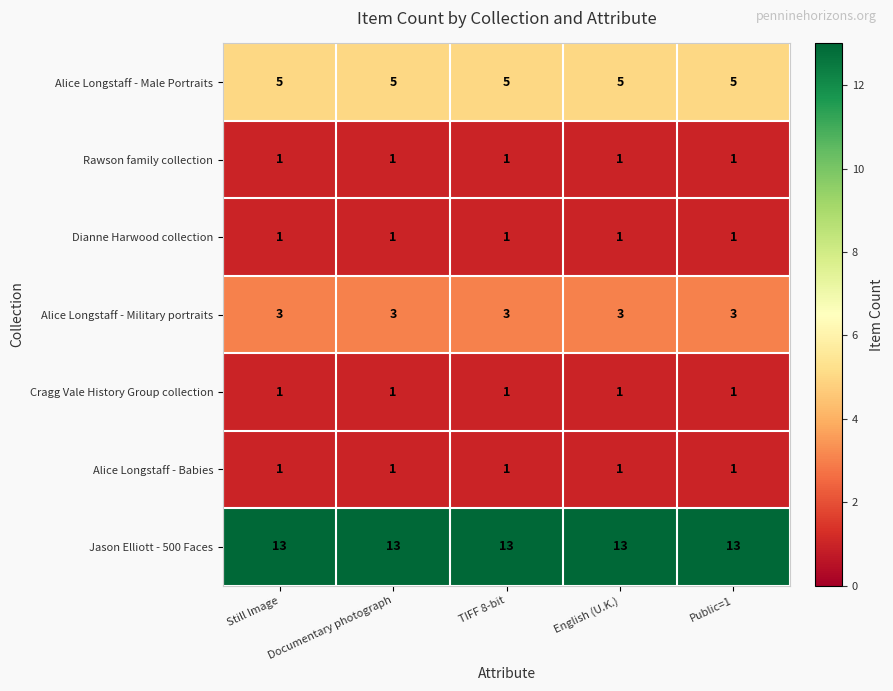

At how many categories does at least one series exceed 7?

5